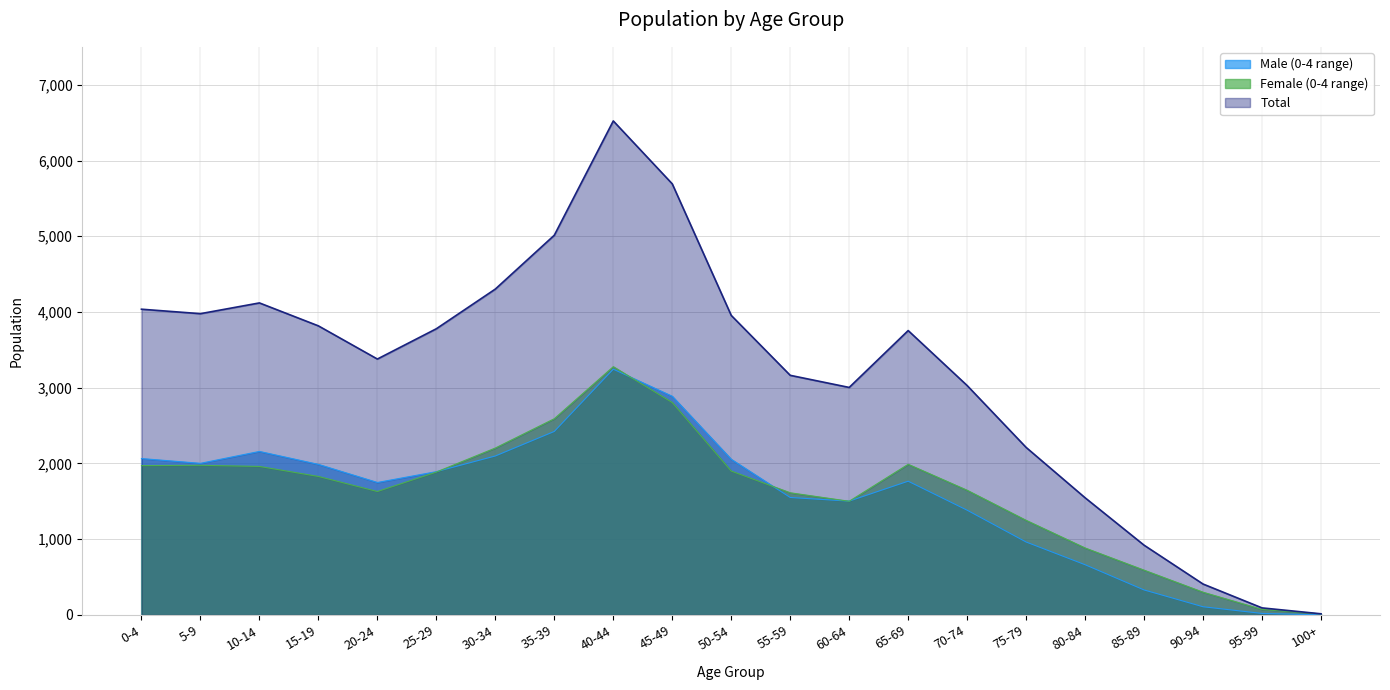

How many data points does each series have?

21